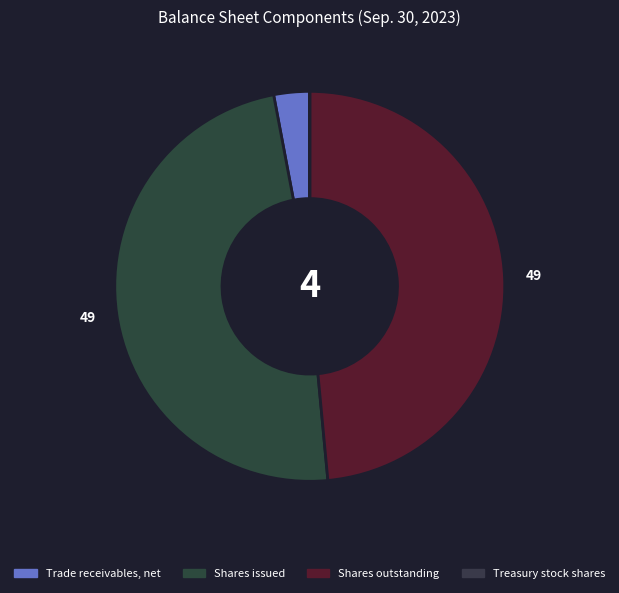

Count the number of slices in the pie.

4